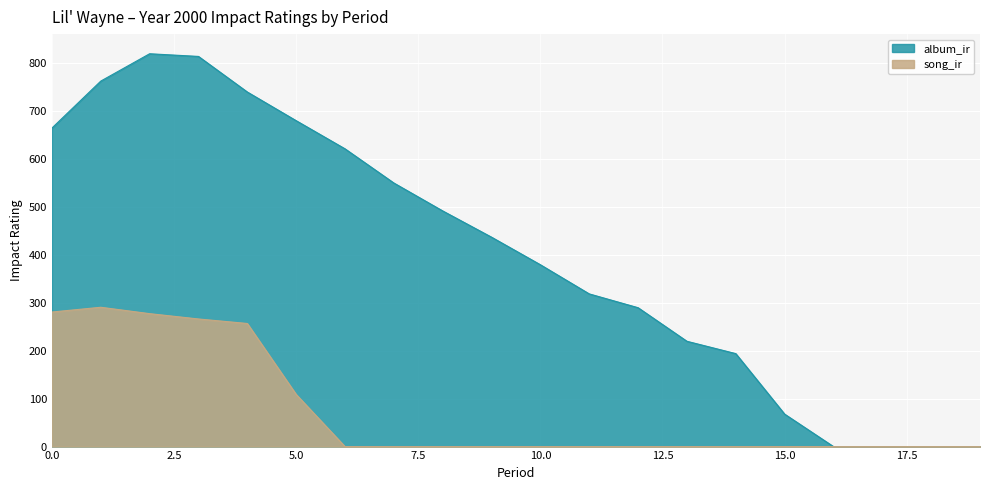

The value of song_ir at 13 is -138.7. True or false?

False